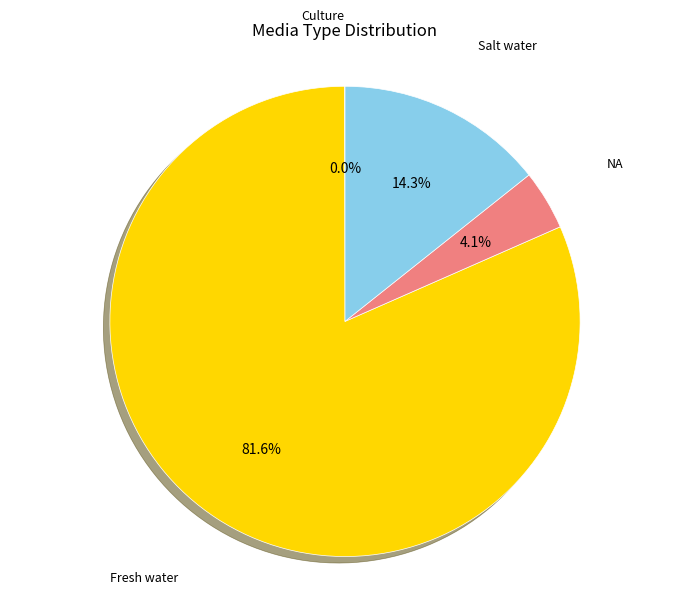

To the nearest percent, what is the difference between the Salt water and NA slice percentages?

10%